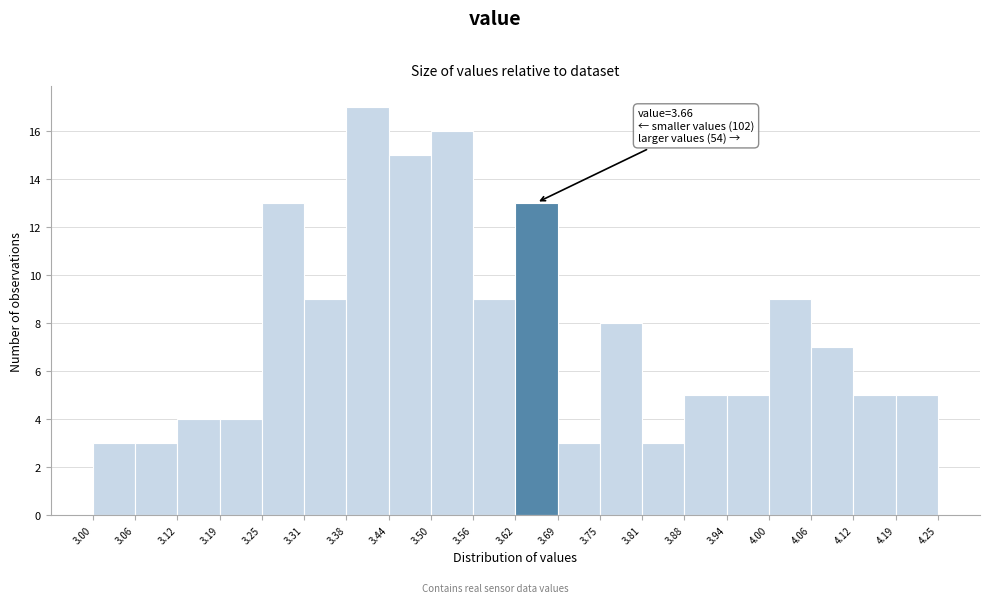

Which range on the x-axis has the tallest bar?

3.38 to 3.44